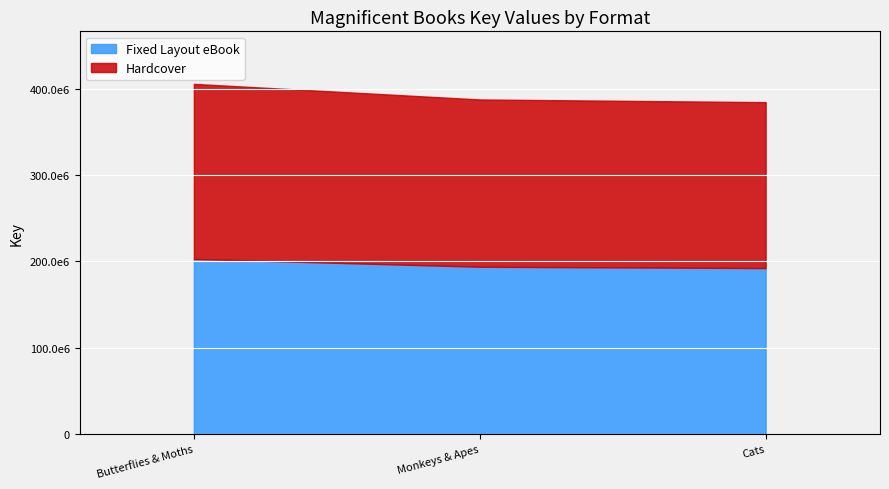

What is the value of the Fixed Layout eBook point at the 3rd from the left?

192159871